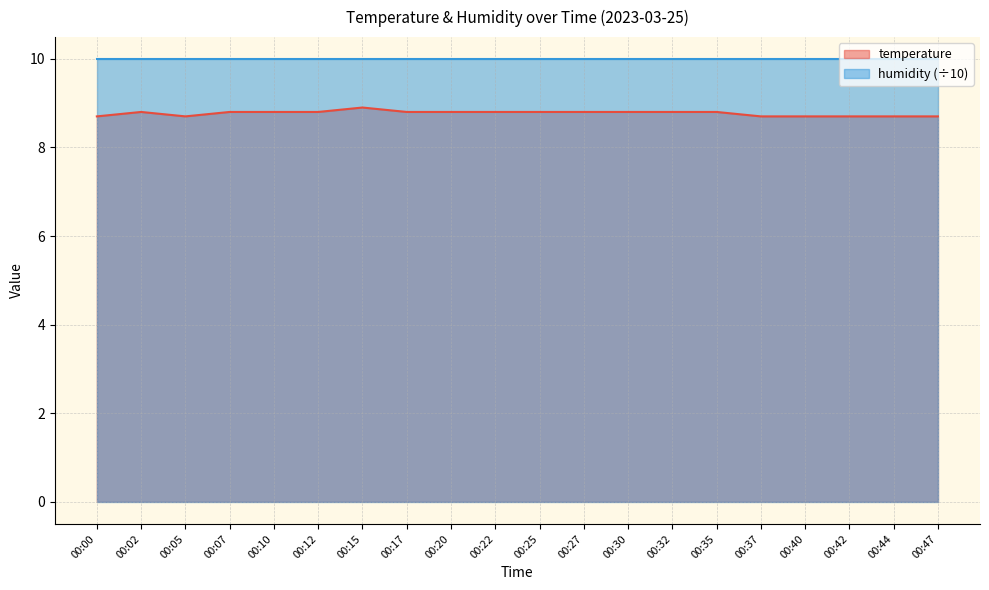

What is the sum of the values at 00:10 and 00:00?

17.5